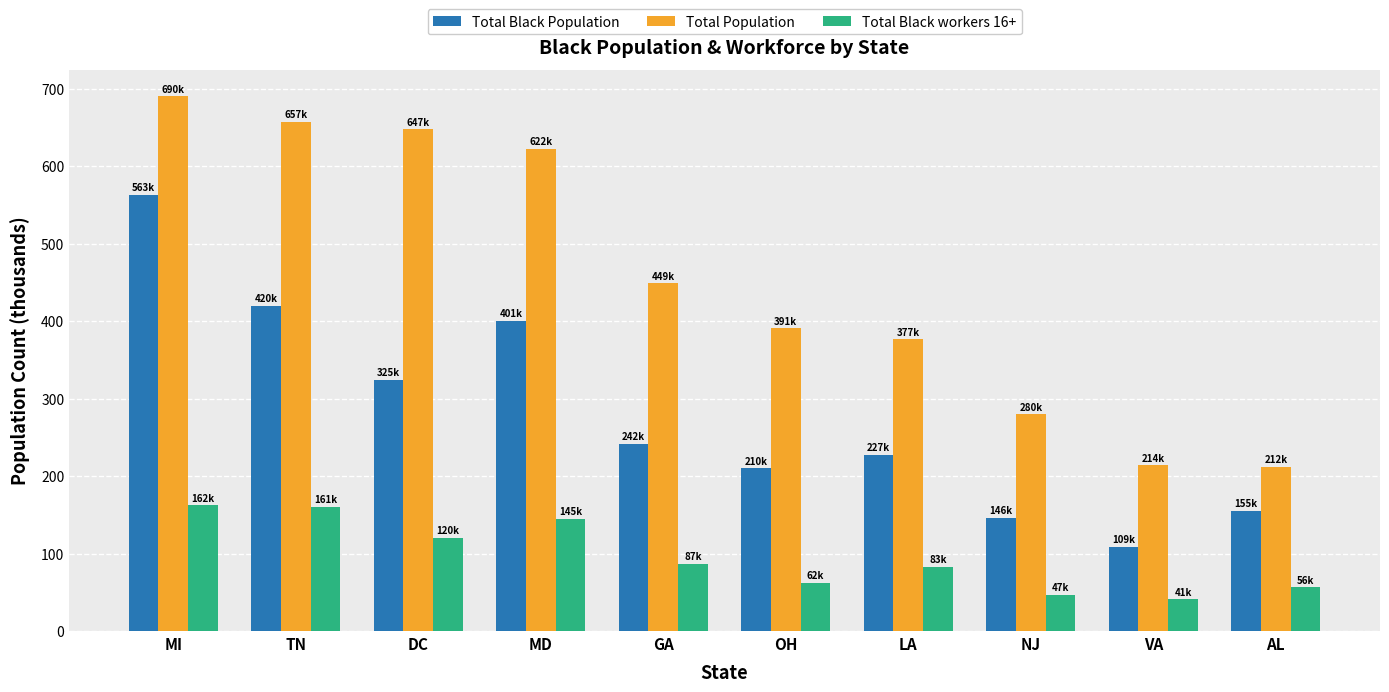

List the series in order of their overall mean, lowest first.

Total Black workers 16+, Total Black Population, Total Population